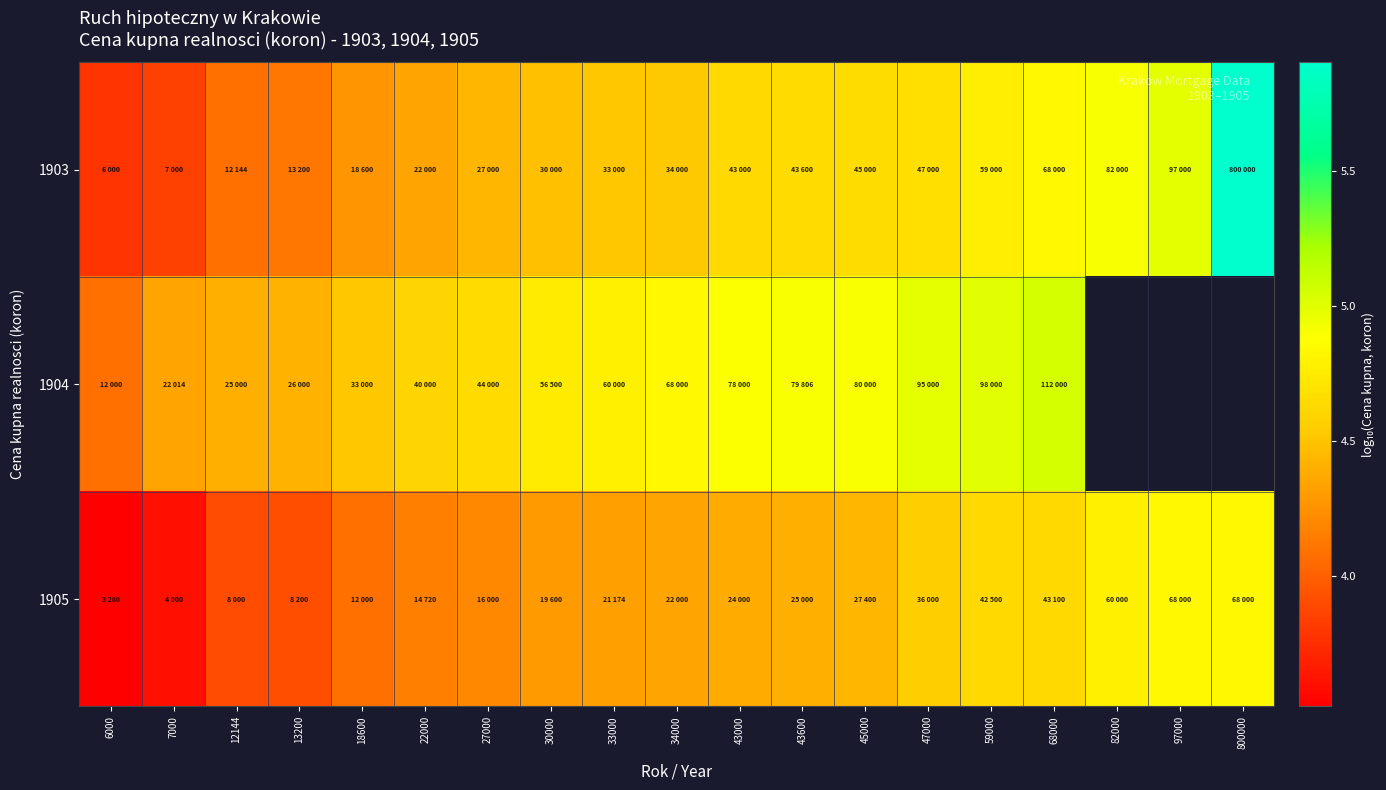

List the labels in order of 1903 value, smallest first.

6000, 7000, 12144, 13200, 18600, 22000, 27000, 30000, 33000, 34000, 43000, 43600, 45000, 47000, 59000, 68000, 82000, 97000, 800000